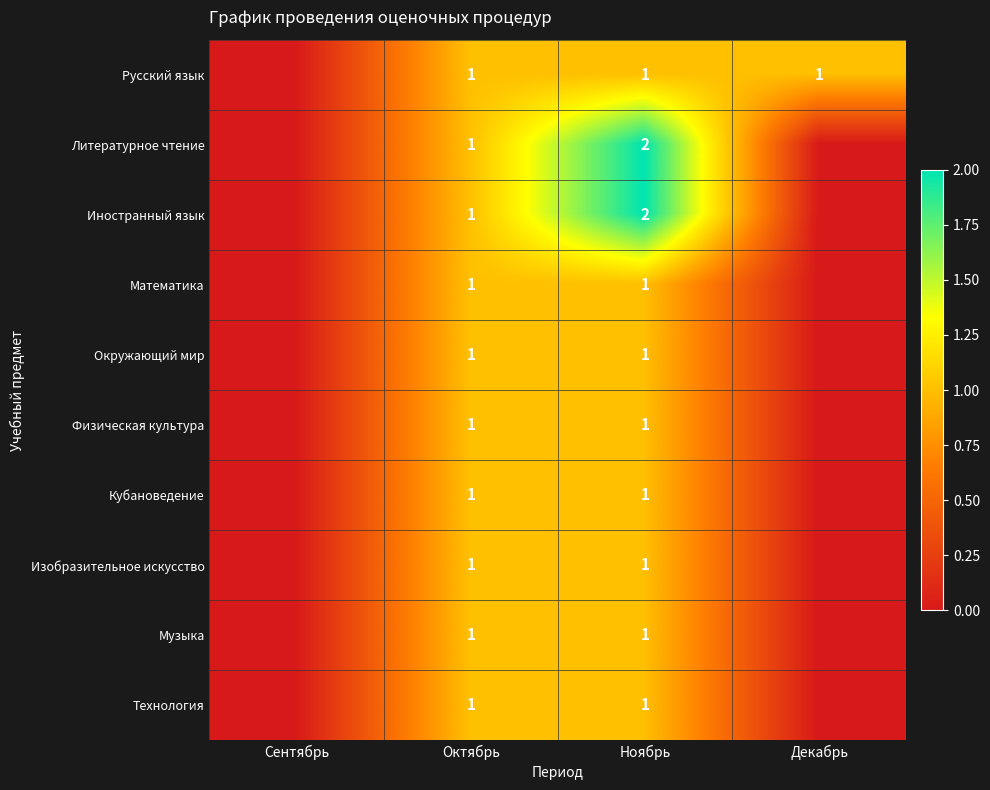

True or false: Русский язык has a value of 1 at Декабрь.

True